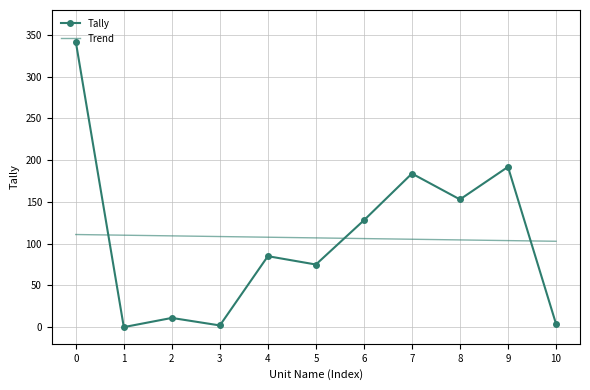

In Tally, how many points are higher than both neighbors (excluding endpoints)?

4